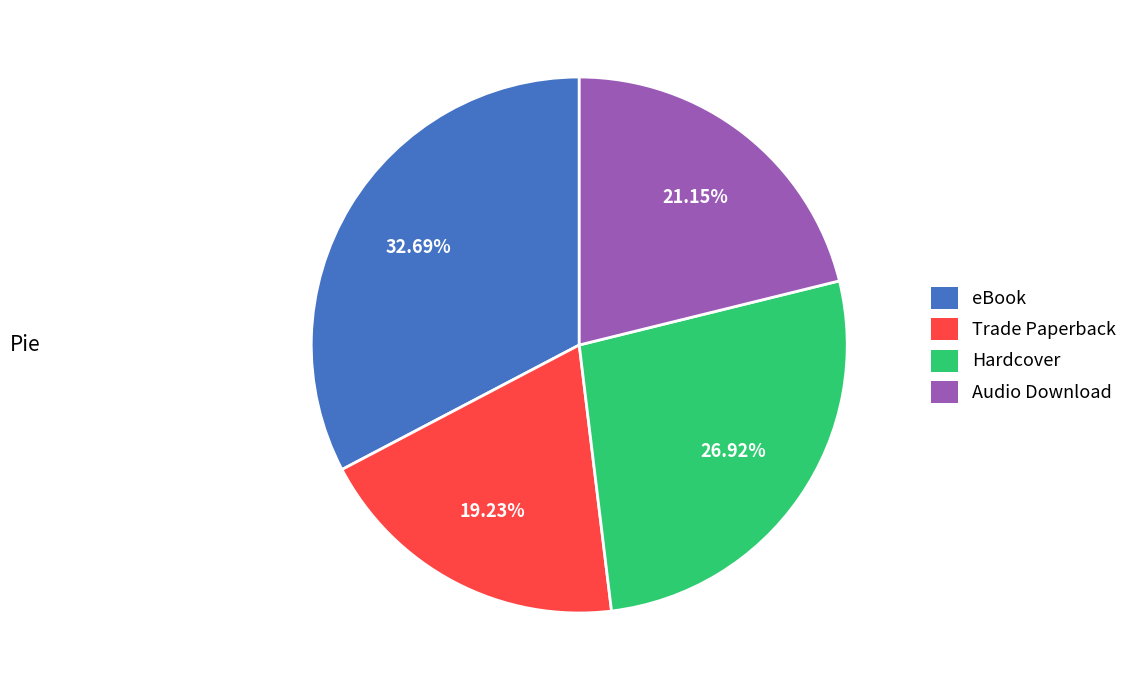

What percentage do Audio Download and Trade Paperback together represent?

40.4%